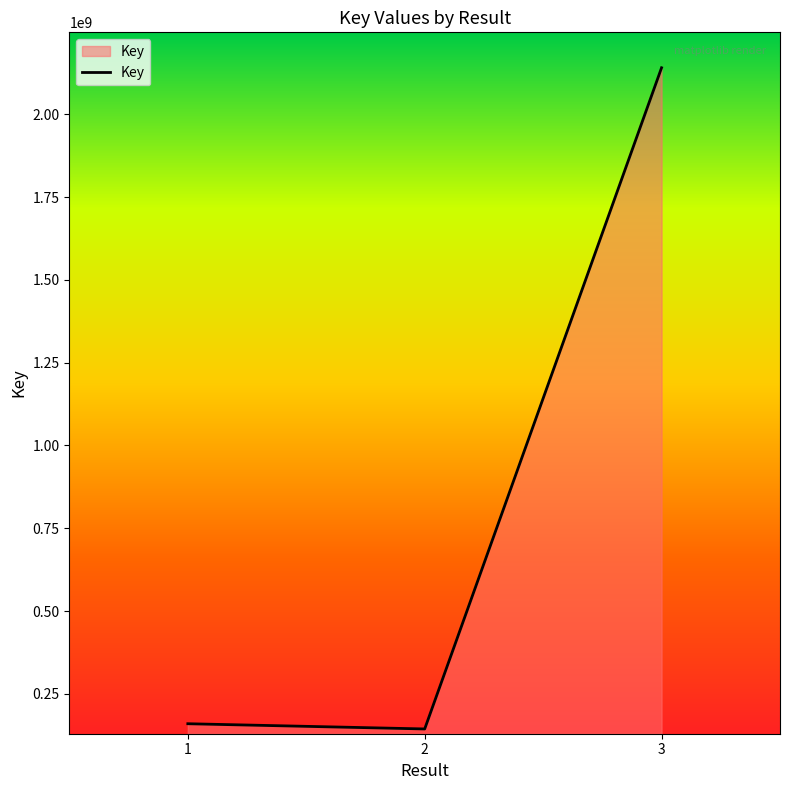

What is the ratio of the value at 3 to the value at 1?

13.4